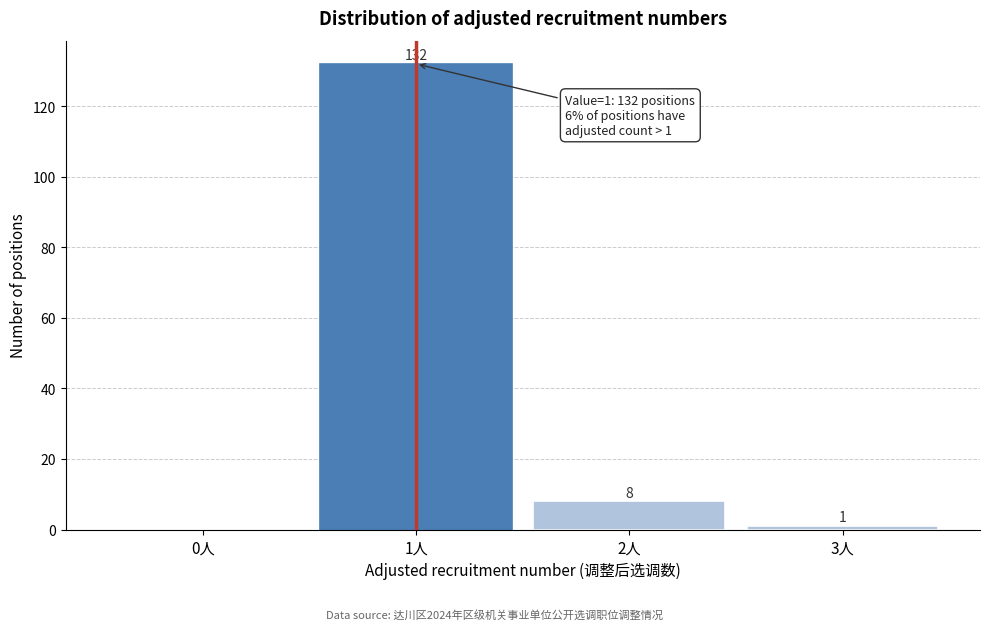

Reading left to right, what are all the values shown in this chart?

0人=0	1人=132	2人=8	3人=1